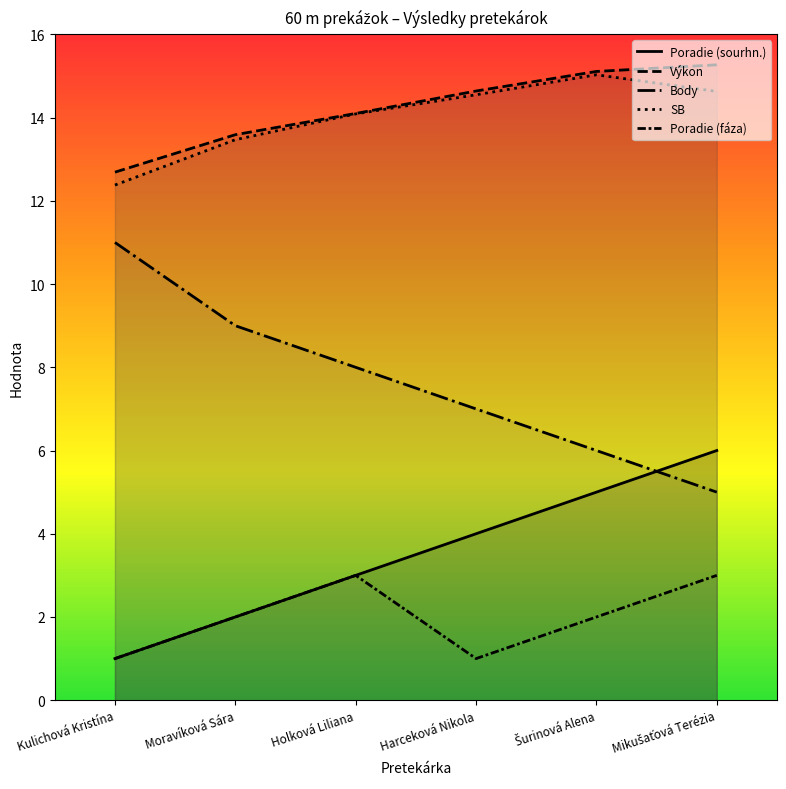

What is the label of the 1st point from the left?

Kulichová Kristína